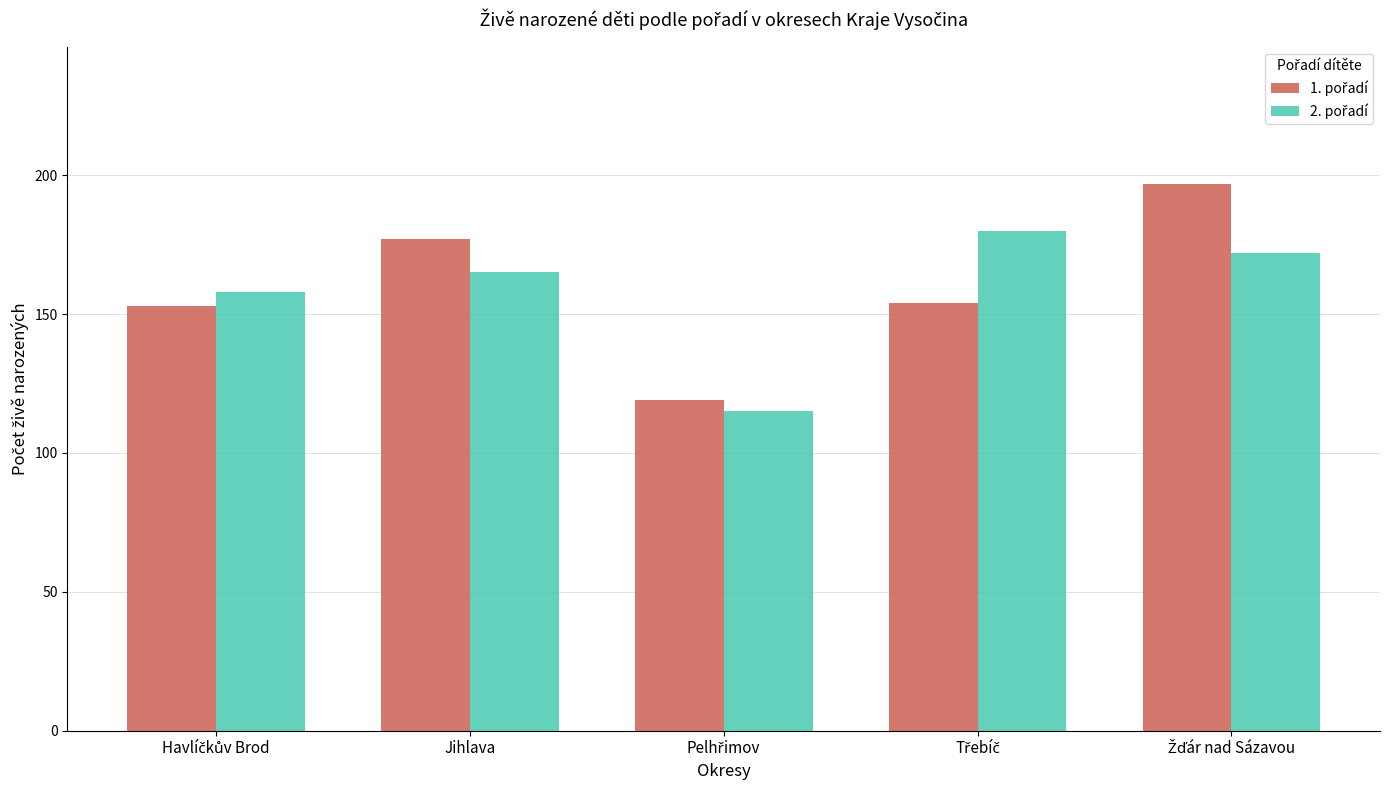

What is the difference between the highest and lowest values at Jihlava?

12